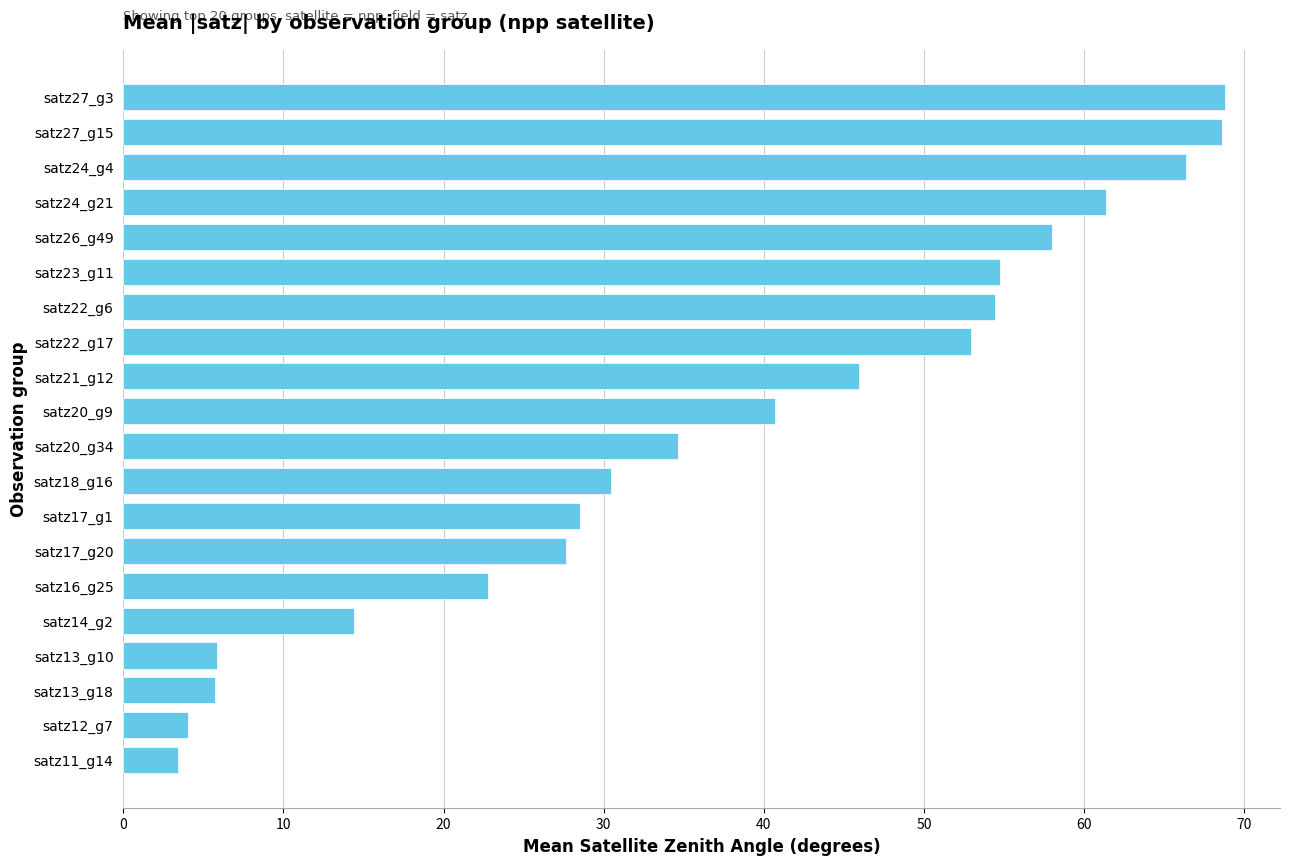

Where is the data nearest to the value 36?

satz20_g34